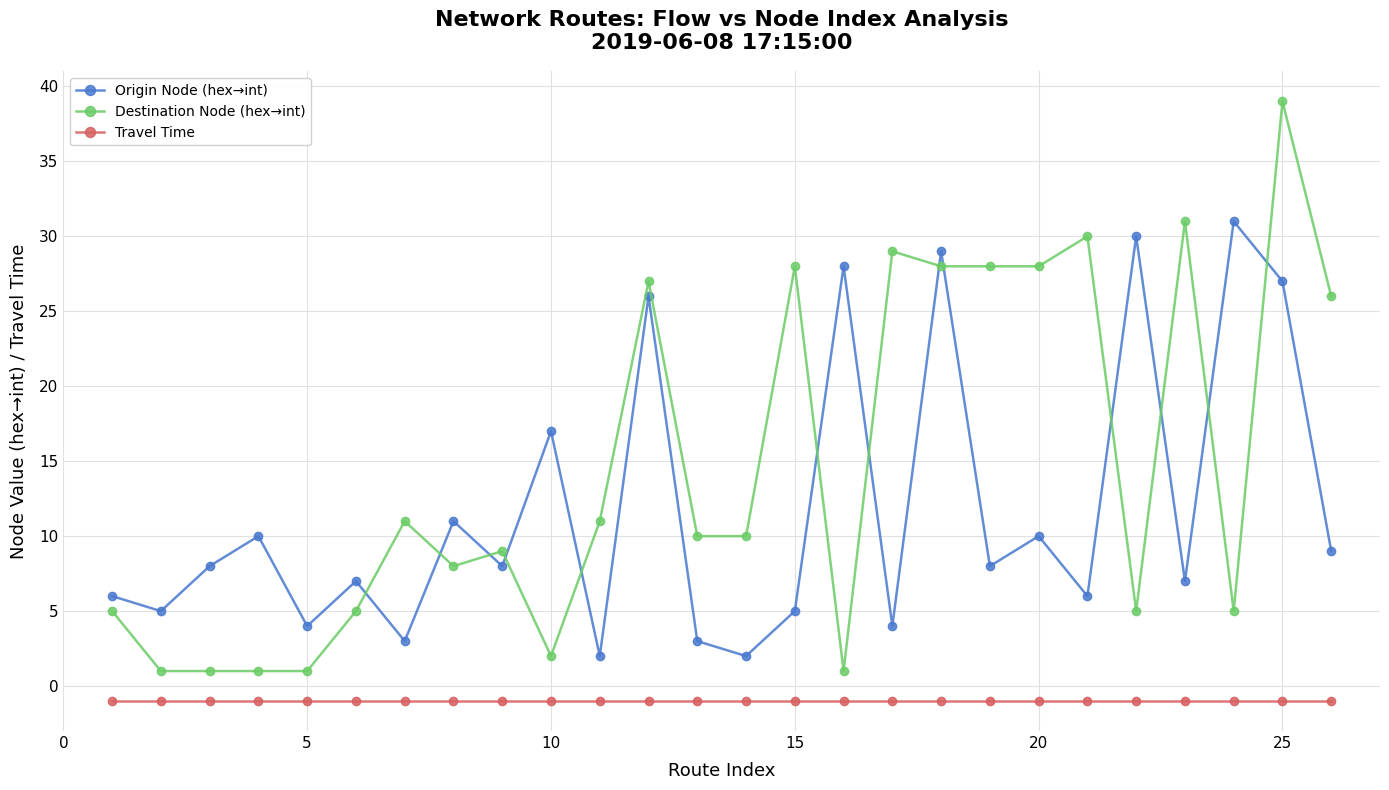

Which series has the largest range (max minus min)?

Destination Node (hex→int)